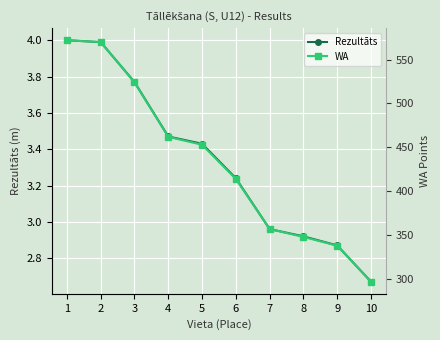

Is it true that WA equals 642.4 at 5?

False